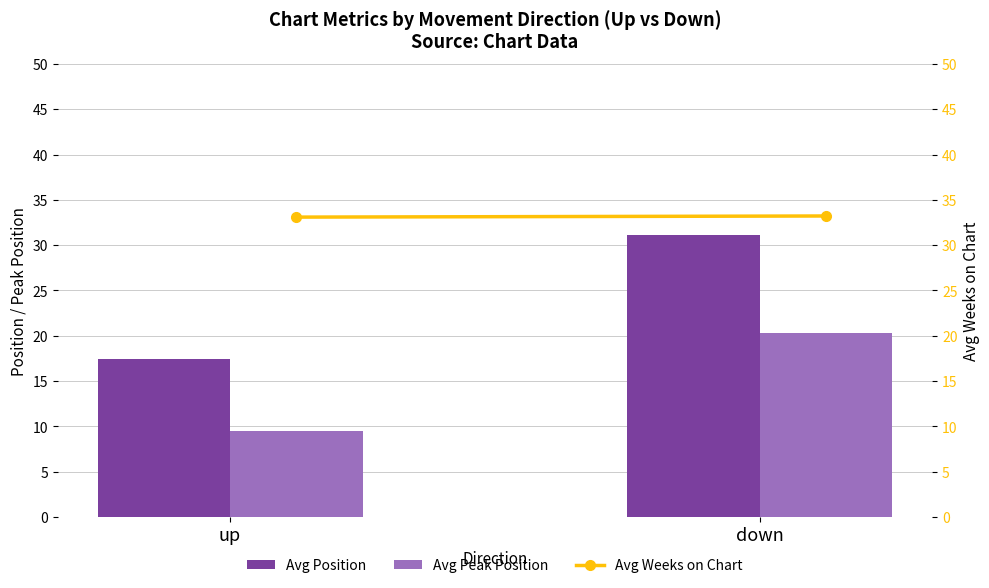

What is the difference between the Avg Position values at up and down?

13.7